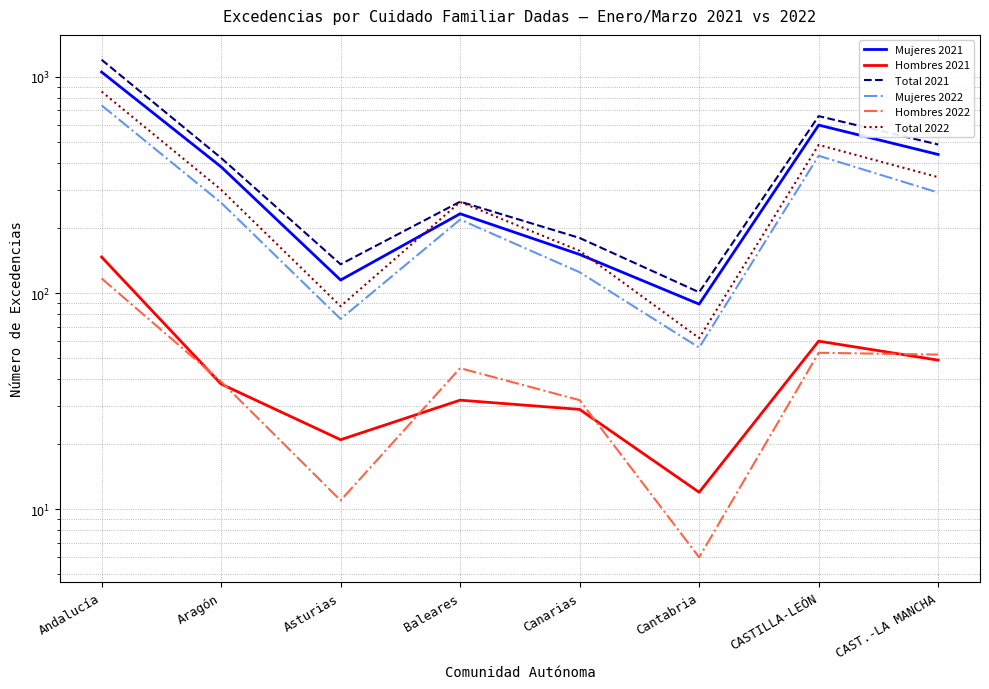

Which series changed the most between Andalucía and Canarias?

Total 2021